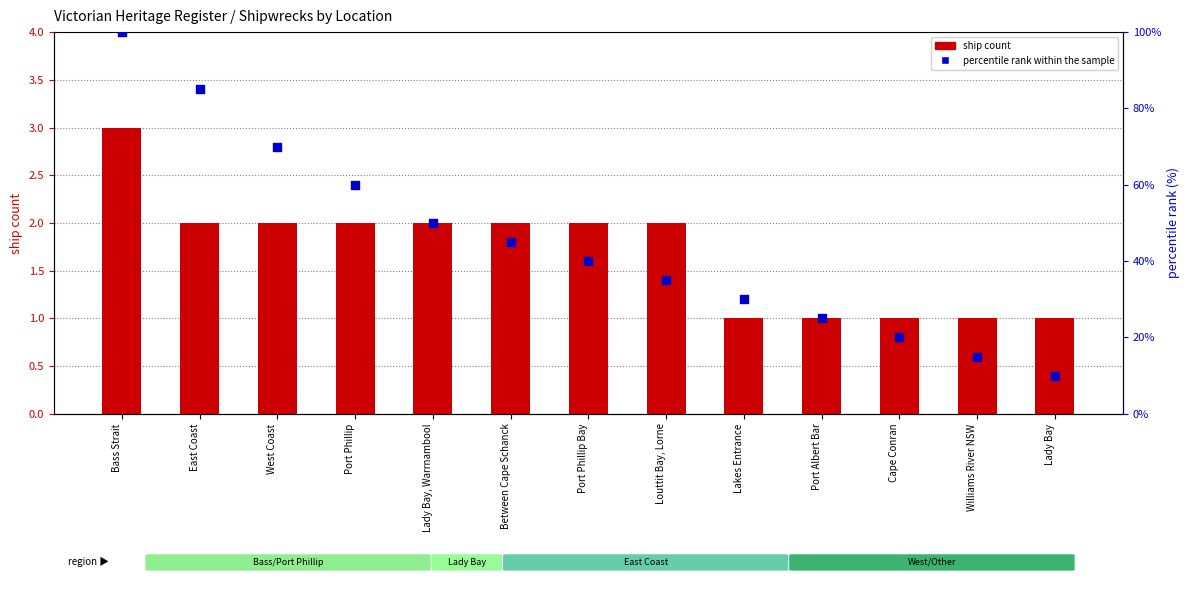

Which series contains the highest Y value?

percentile rank within the sample